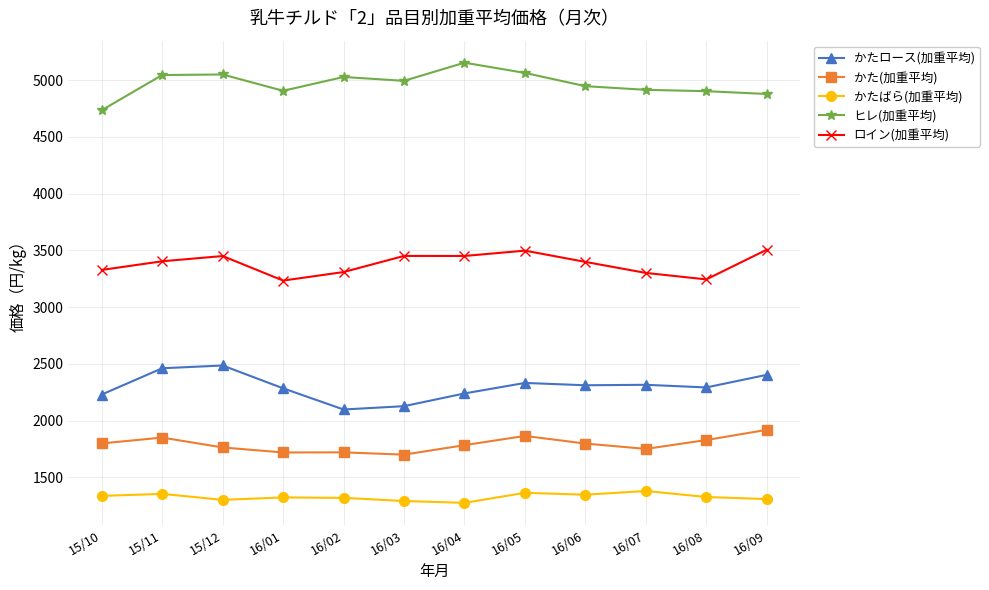

True or false: かたロース(加重平均) and かた(加重平均) intersect in this chart.

False